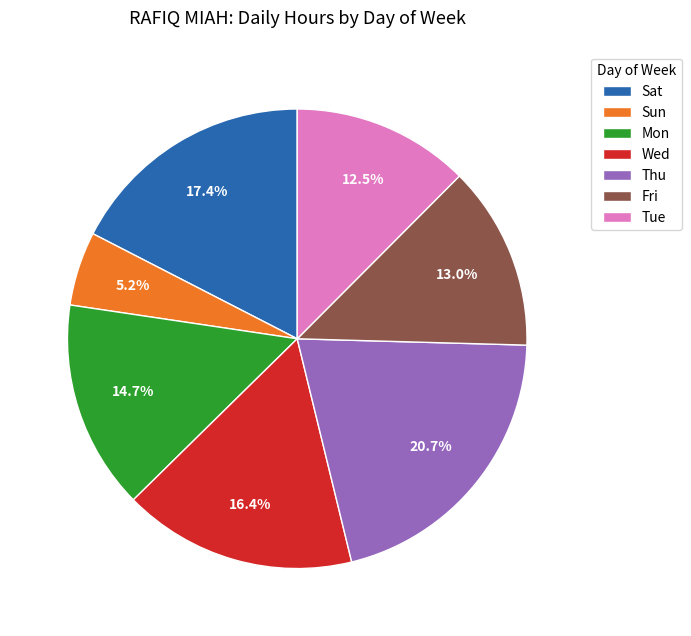

Does any single category account for the majority?

No